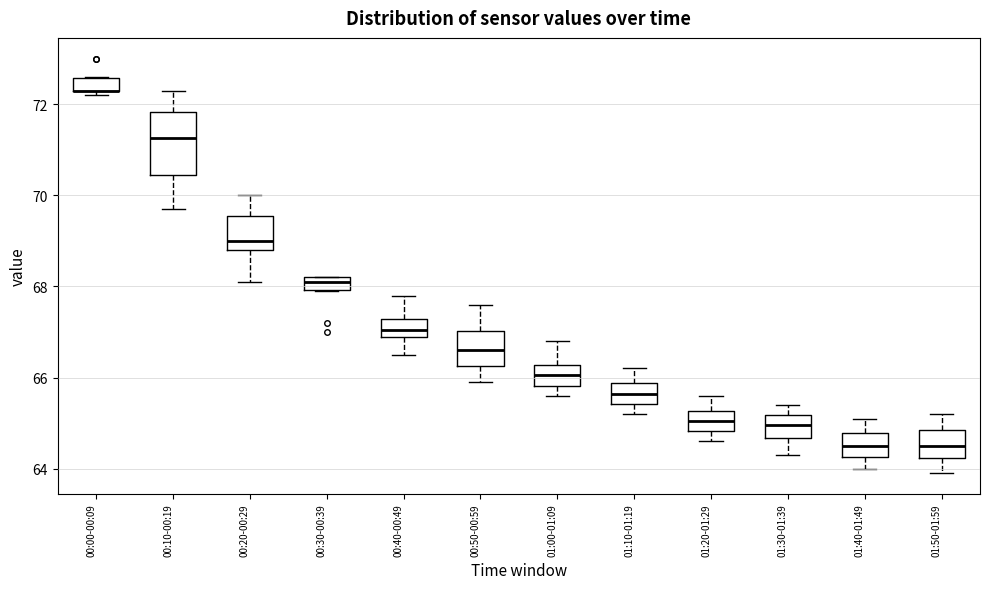

Comparing the boxes themselves (not the whiskers), which one is the tallest?

00:10-00:19